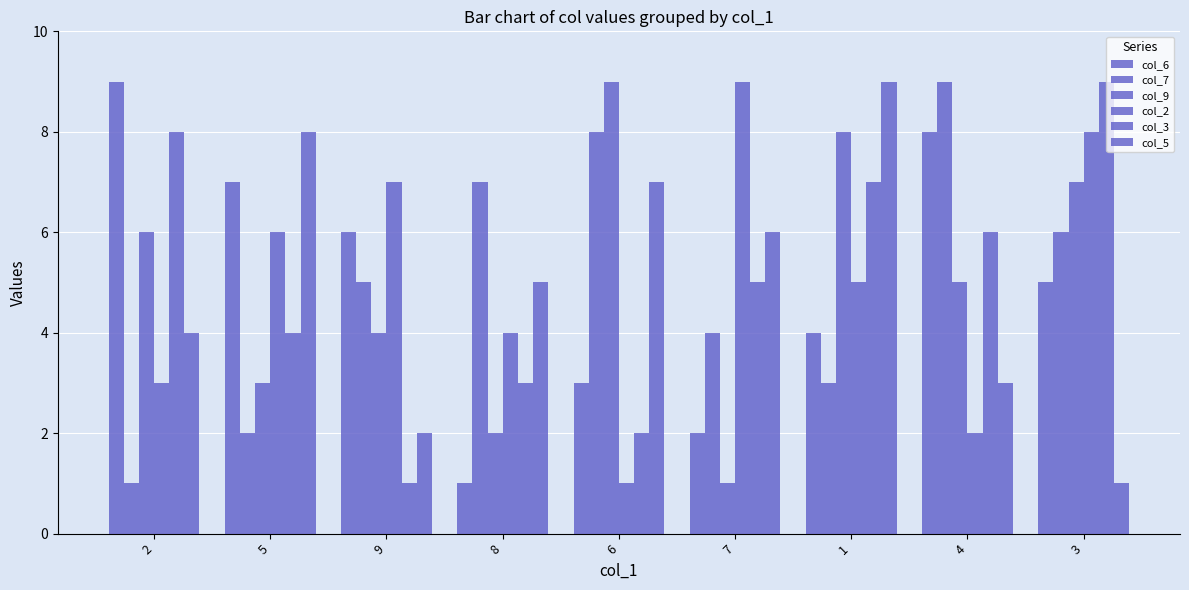

How many bars are there in each group?

6